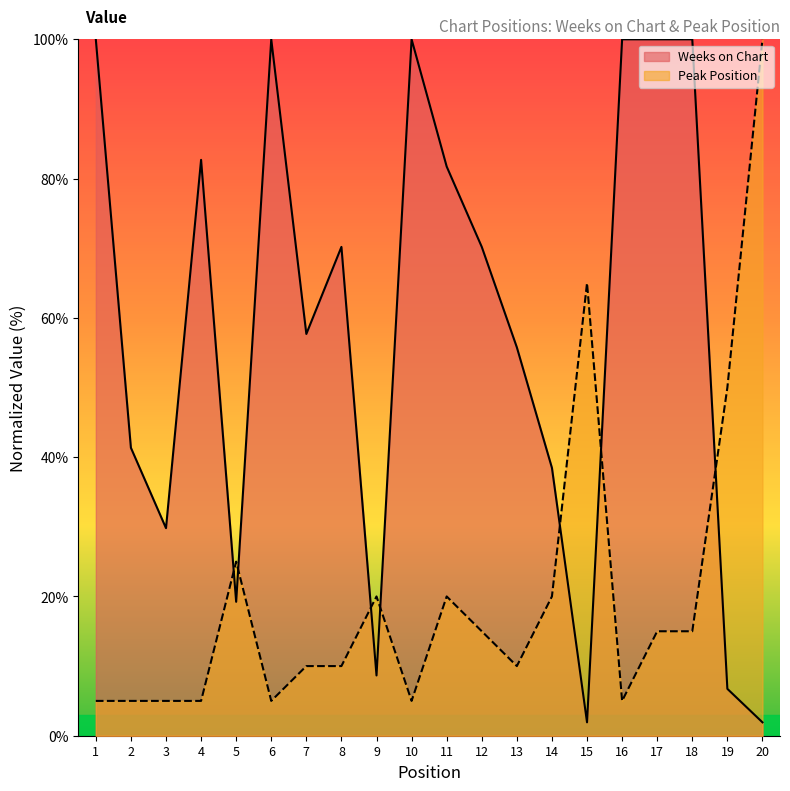

How many lines are shown in the chart?

2